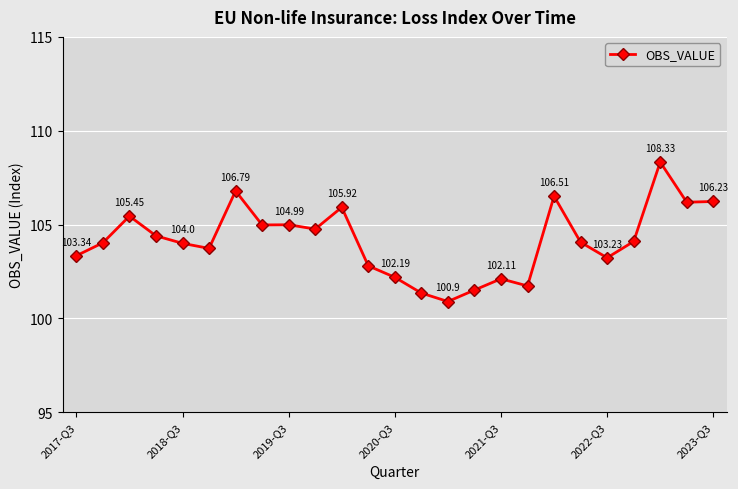

What is the sum of all values?

2603.6